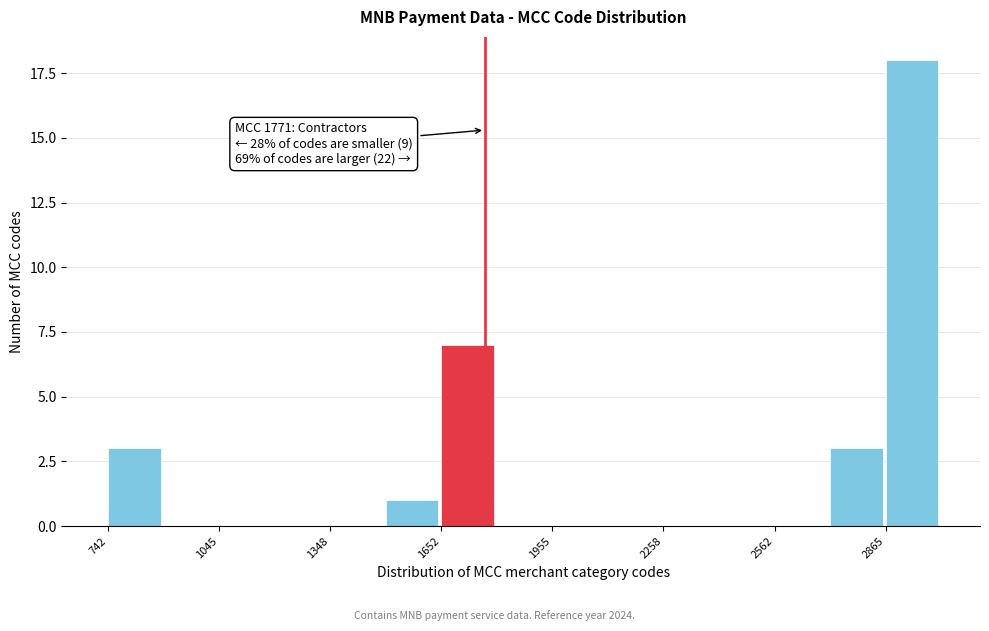

Around what value on the x-axis is the tallest bar? Give the approximate position of its centre, as read against the axis.

2950